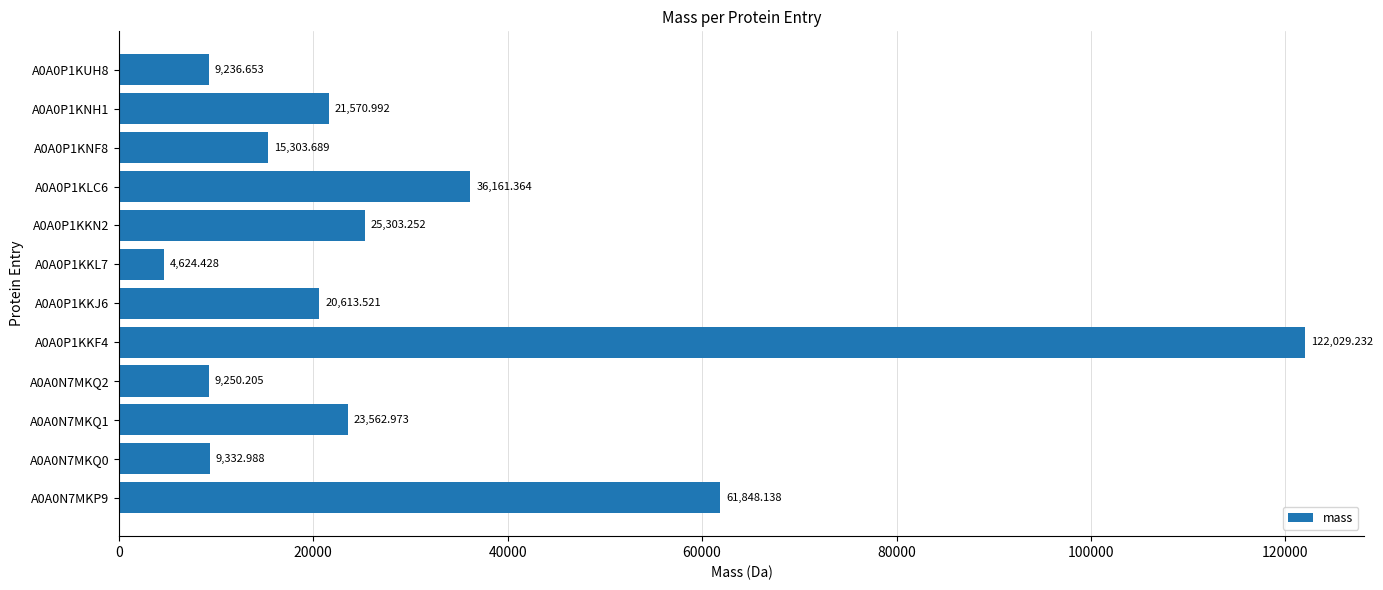

What is the average value?

29903.1